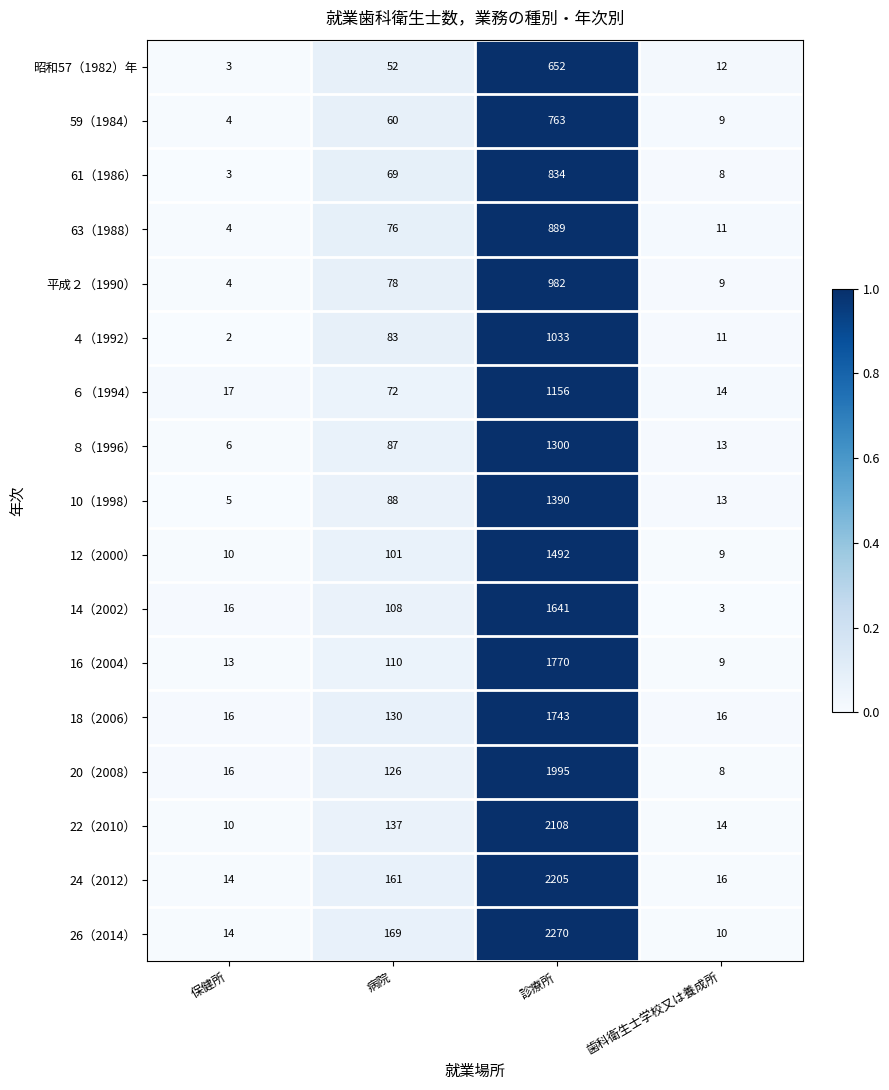

Which label corresponds to the largest value in the chart?

診療所